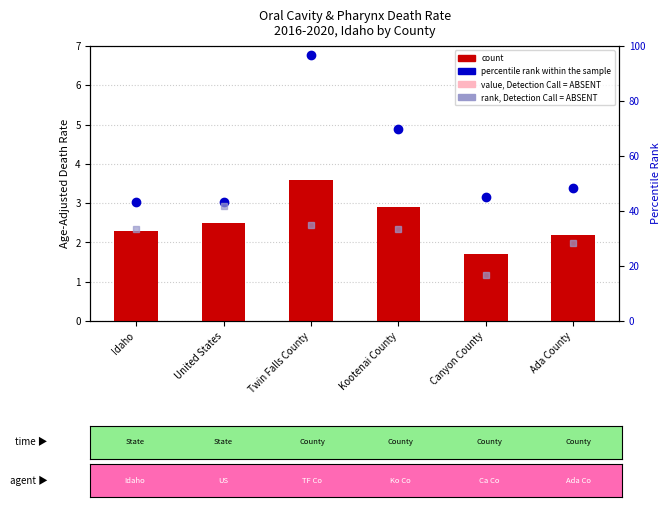

What is the difference between the rank, Detection Call = ABSENT values at Canyon County and Twin Falls County?

18.3